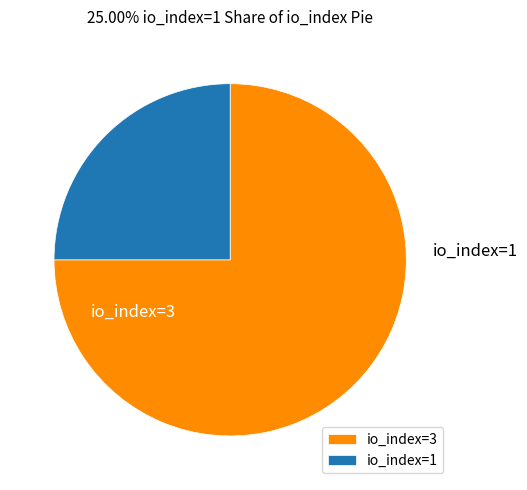

To the nearest percent, what is the average slice percentage?

50%